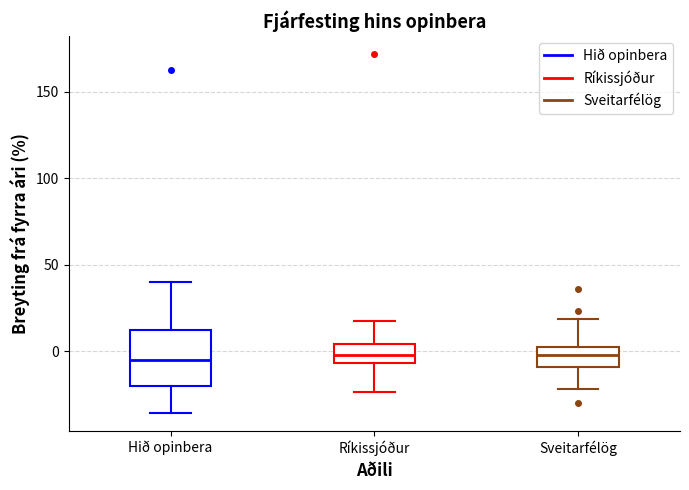

Reading left to right, transcribe this box plot: for each box, give where its median line is, the range the box spans, and where its two whiskers end, as read against the y-axis. The values are not printed on the chart, so give them approximately, as read against the axis.

Hið opinbera: median -5, box -20 to 10, whiskers -35 to 40
Ríkissjóður: median 0, box -5 to 5, whiskers -25 to 15
Sveitarfélög: median 0, box -10 to 5, whiskers -20 to 20